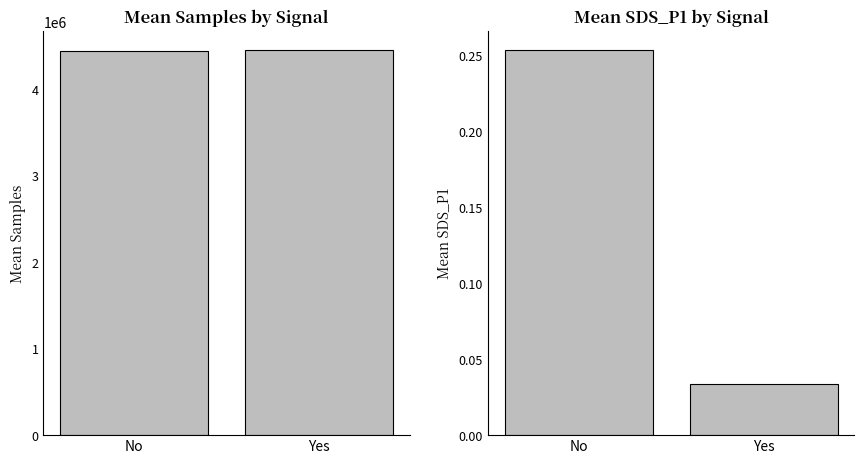

What is the greatest value displayed?

4449833.6